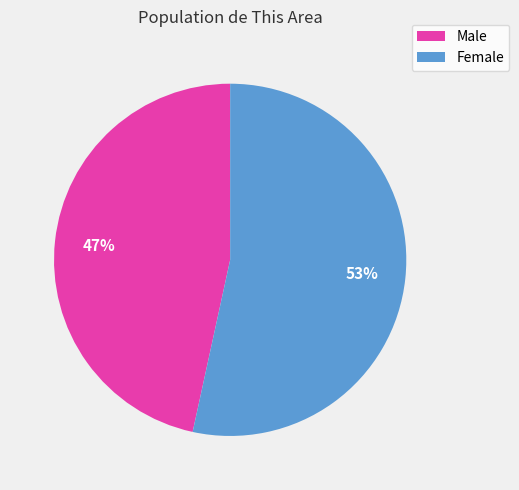

The Female slice represents 53% of the pie. True or false?

True